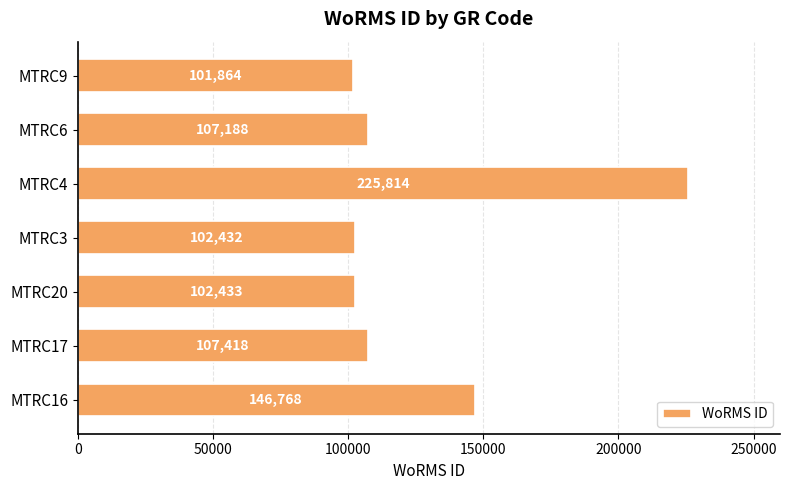

Reading bottom to top, transcribe all the data shown in this chart.

146768	107418	102433	102432	225814	107188	101864